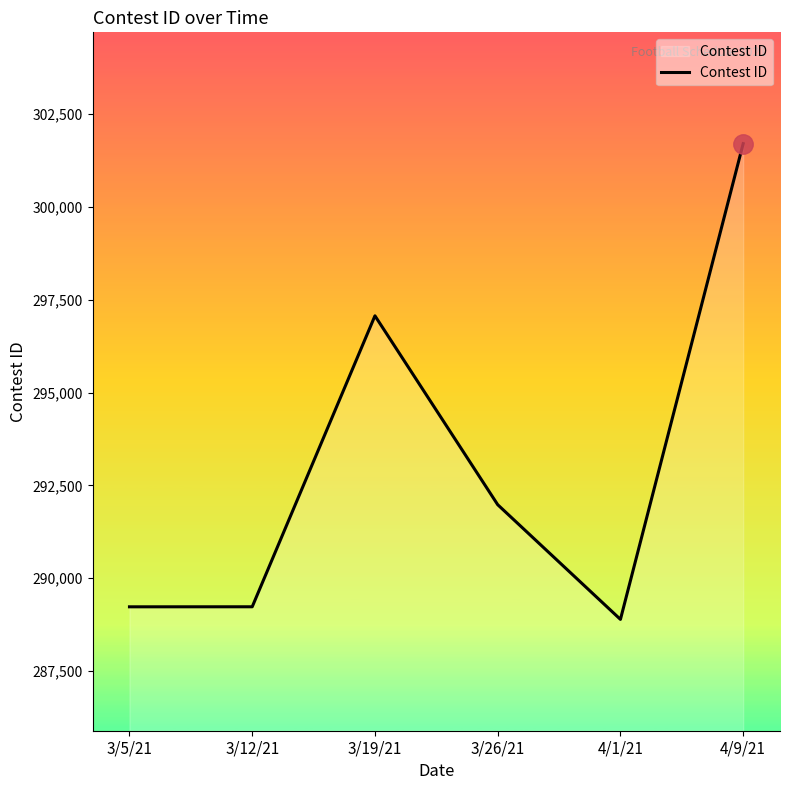

What is the maximum value shown in the chart?

301708